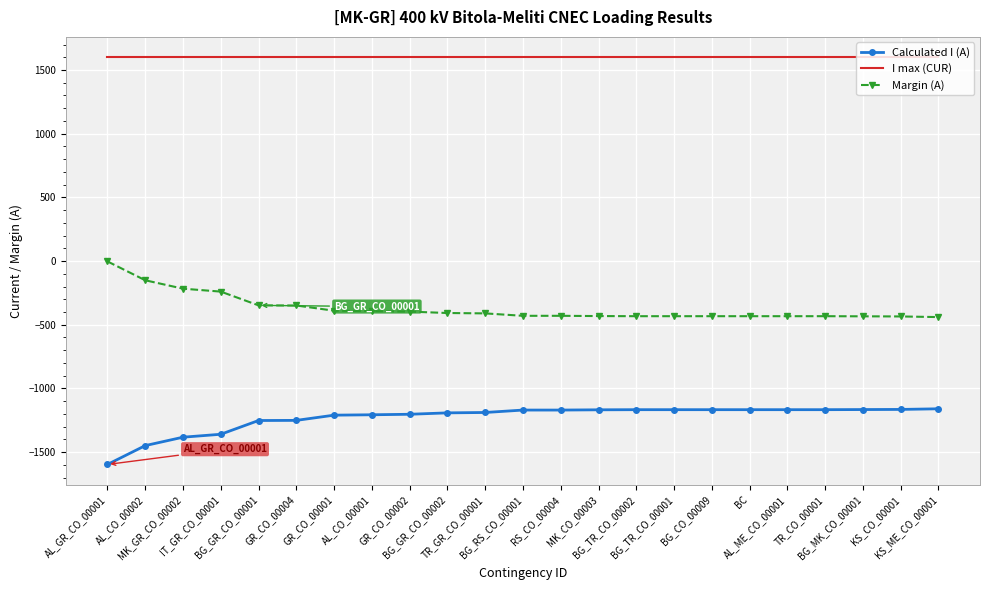

Which series has the largest total across all categories?

I max (CUR)